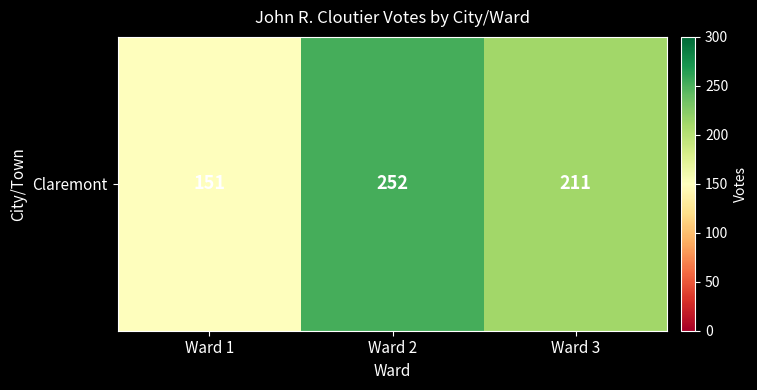

What is the difference between the maximum and minimum values?

101